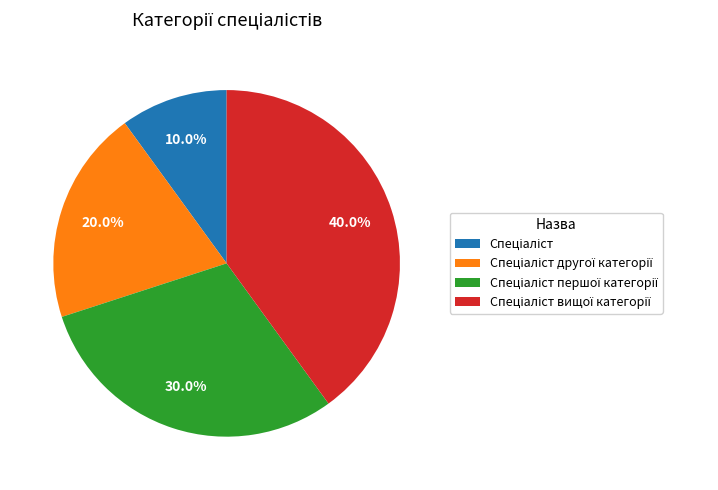

How many slices are in this pie chart?

4